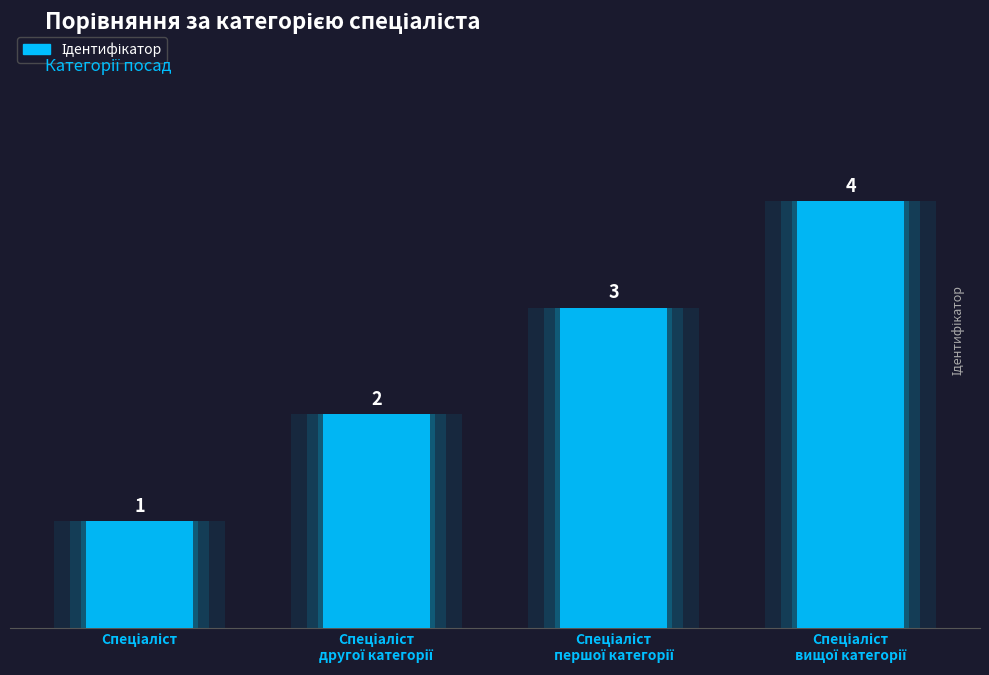

What is the label of the 2nd bar from the right?

Спеціаліст першої категорії